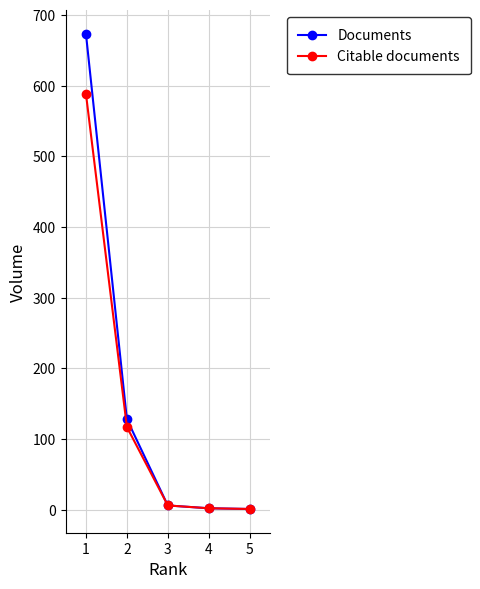

What is the greatest value displayed?

673